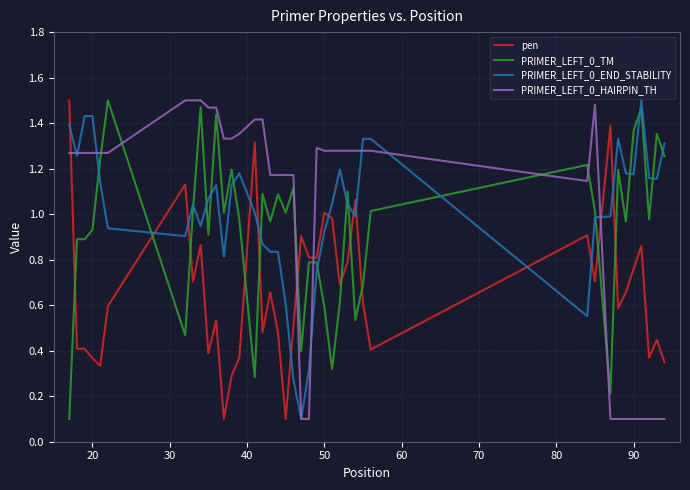

Which series ends up on top after the final intersection of PRIMER_LEFT_0_TM and PRIMER_LEFT_0_END_STABILITY?

PRIMER_LEFT_0_END_STABILITY